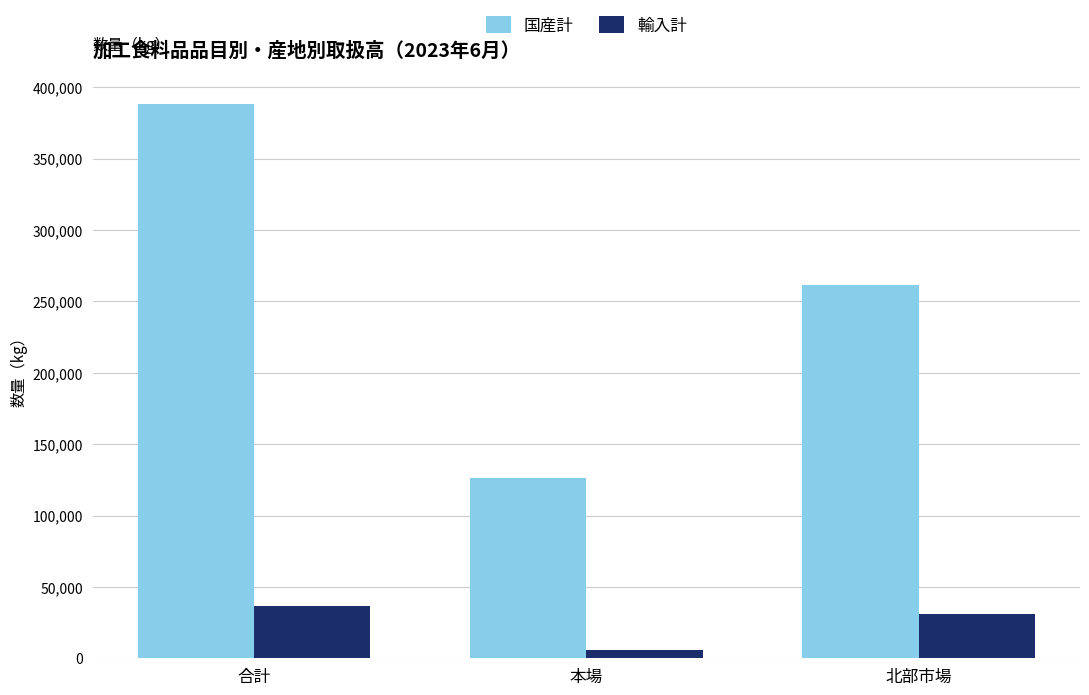

What are all the series names shown in the legend?

国産計, 輸入計